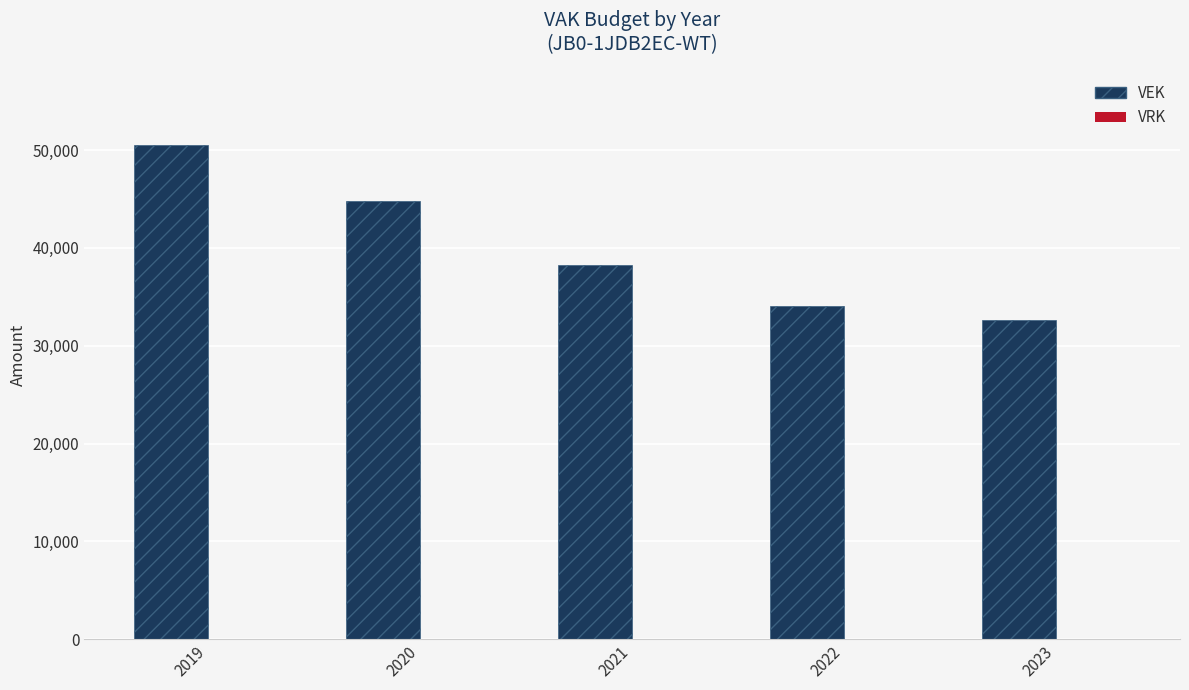

Reading left to right, extract all data points from this chart.

2019=50513	2020=44833	2021=38279	2022=34068	2023=32607